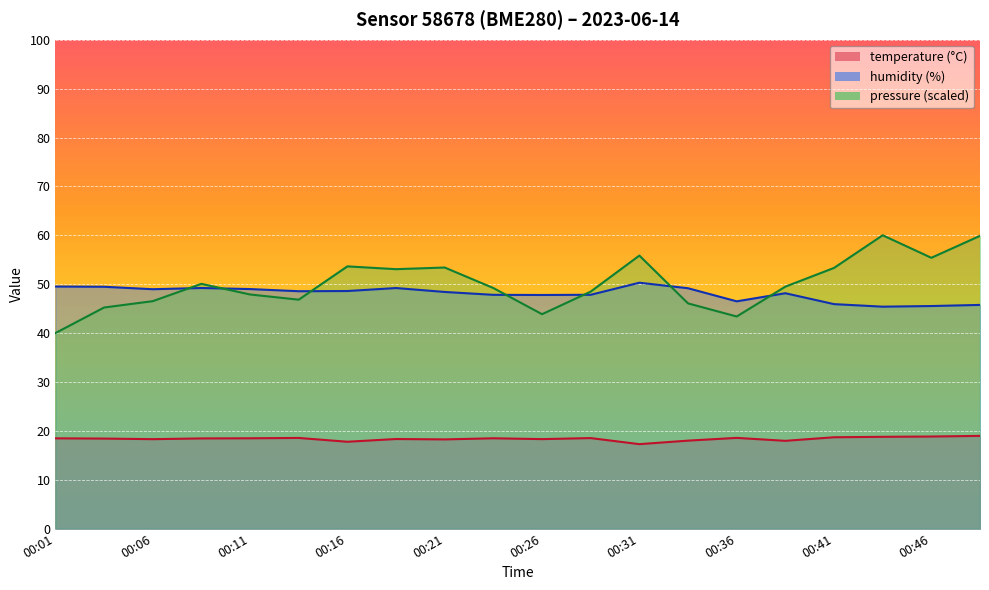

At which label does pressure_norm first exceed 49?

00:09